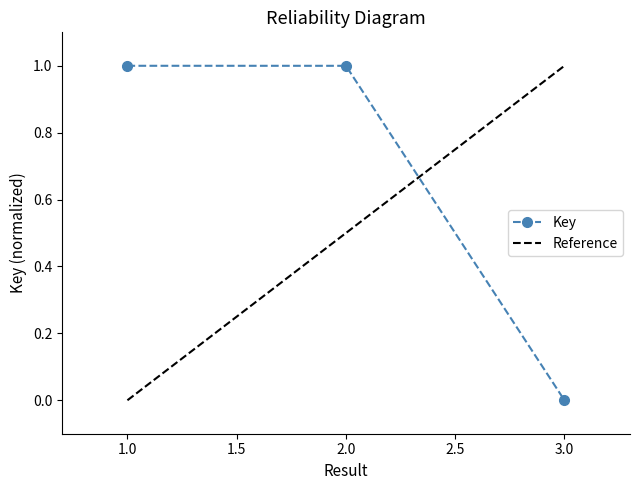

What is the change in value from 2 to 3?

-1.0